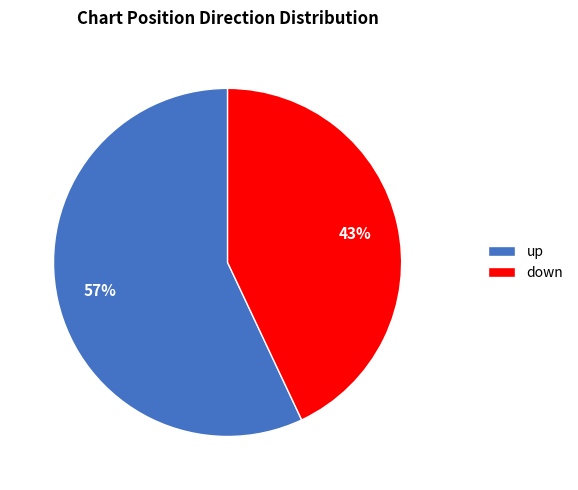

Between down and up, which is larger?

up